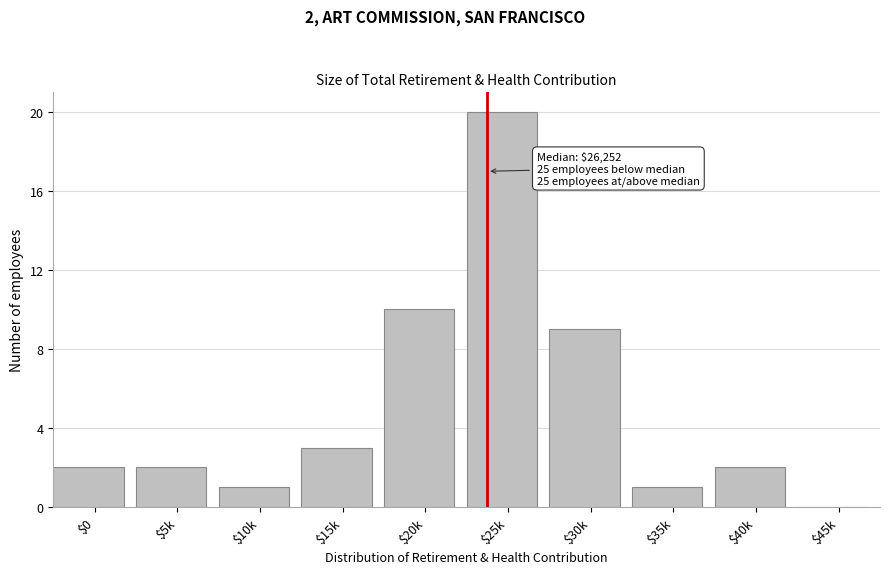

What is the maximum value shown in the chart?

20